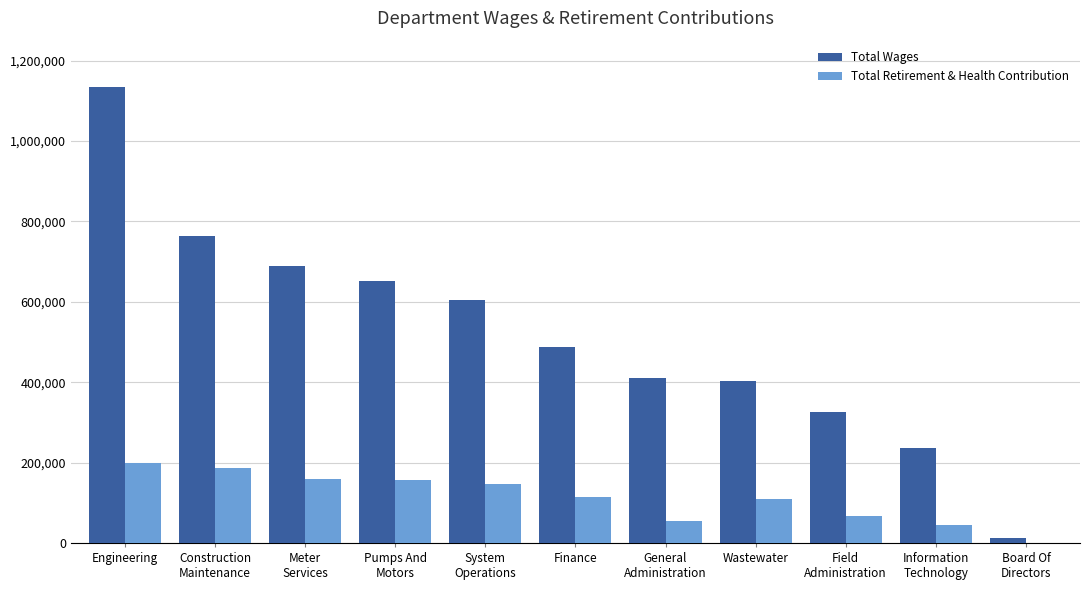

True or false: Total Wages has a value of 242007 at Wastewater.

False